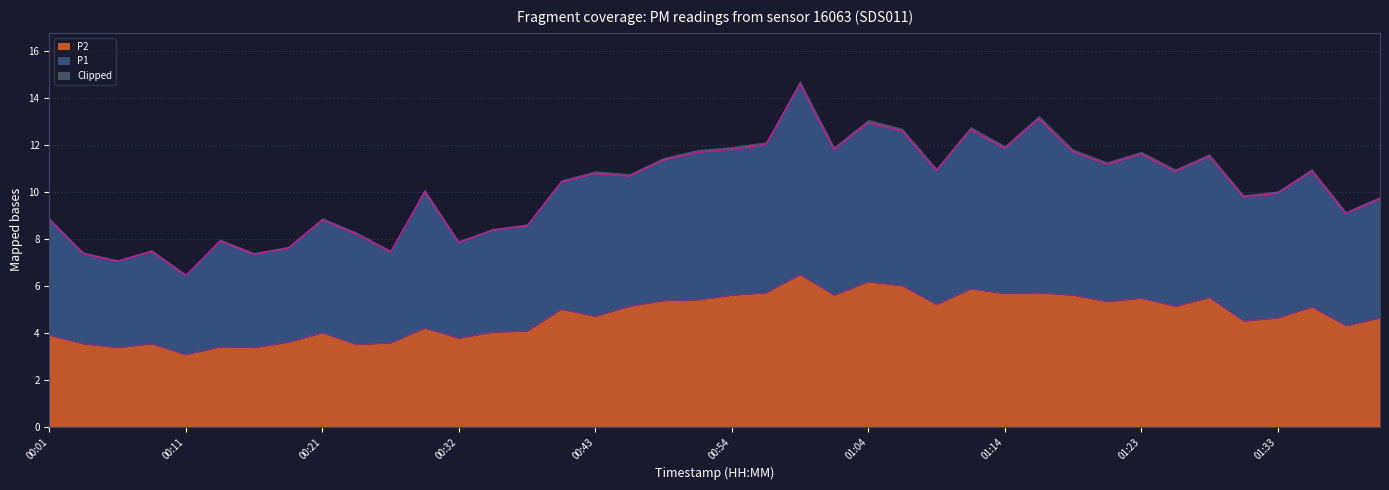

What is the value of the P2 point at the 35th from the left?

5.5